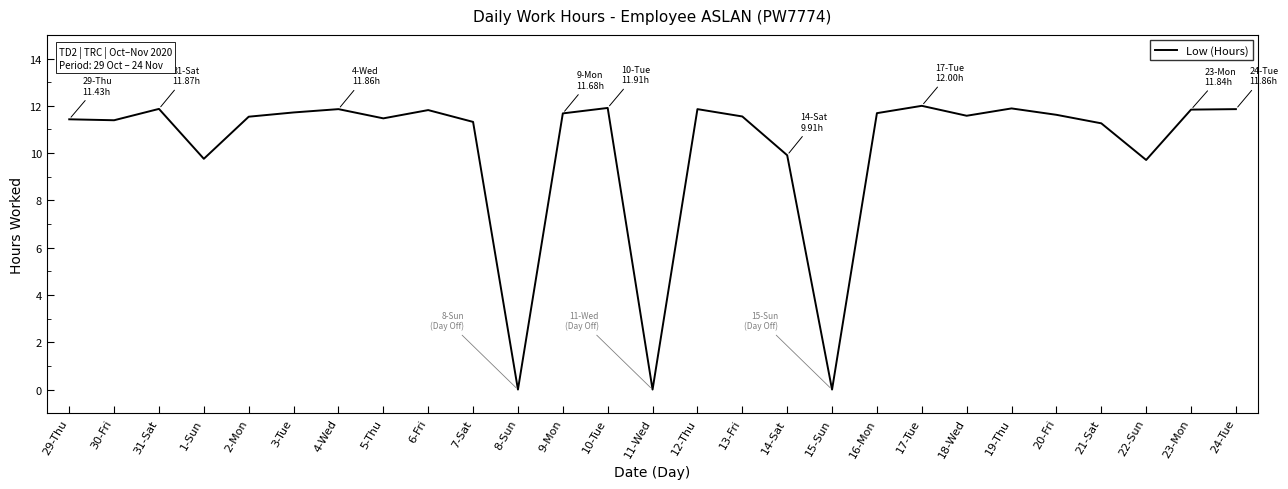

The chart shows a value of 15.8 at 22-Sun. True or false?

False